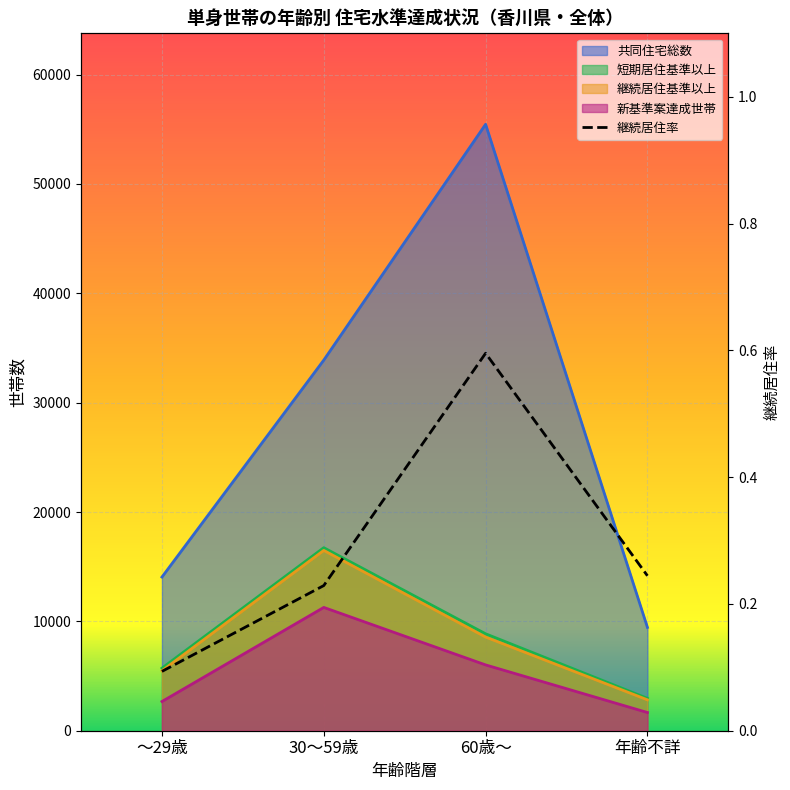

True or false: 継続居住率 has more than 2 points higher than both neighbors.

False